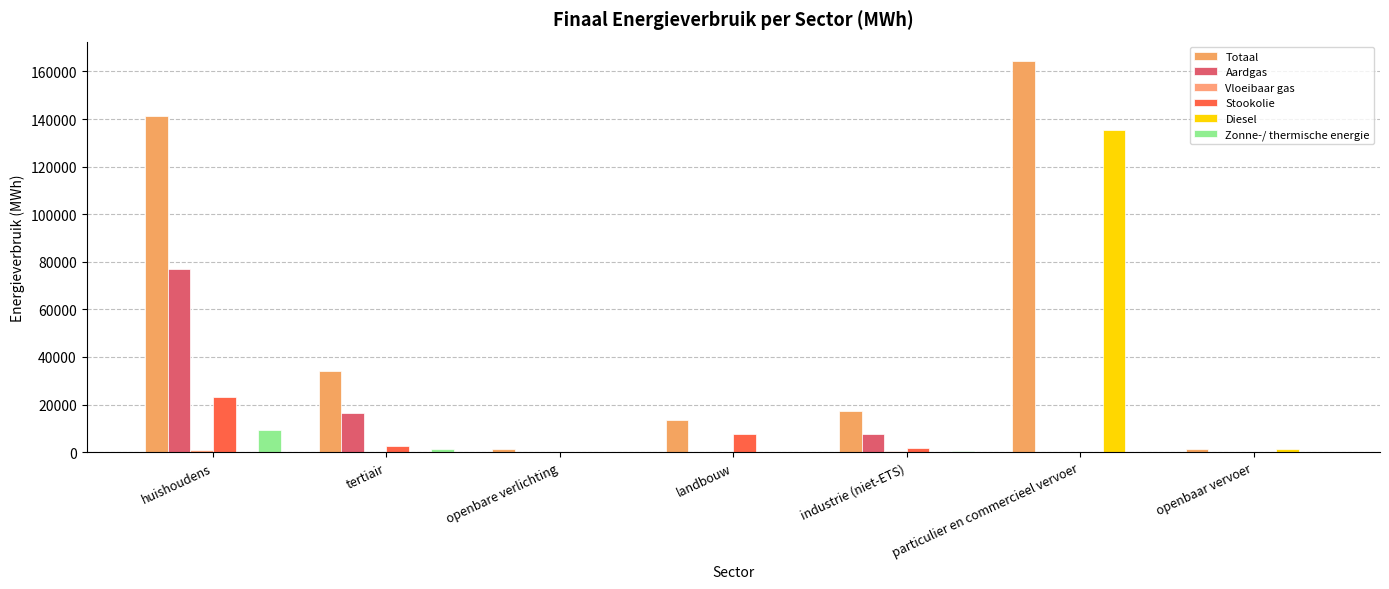

What is the average value of the Vloeibaar gas series?

294.8